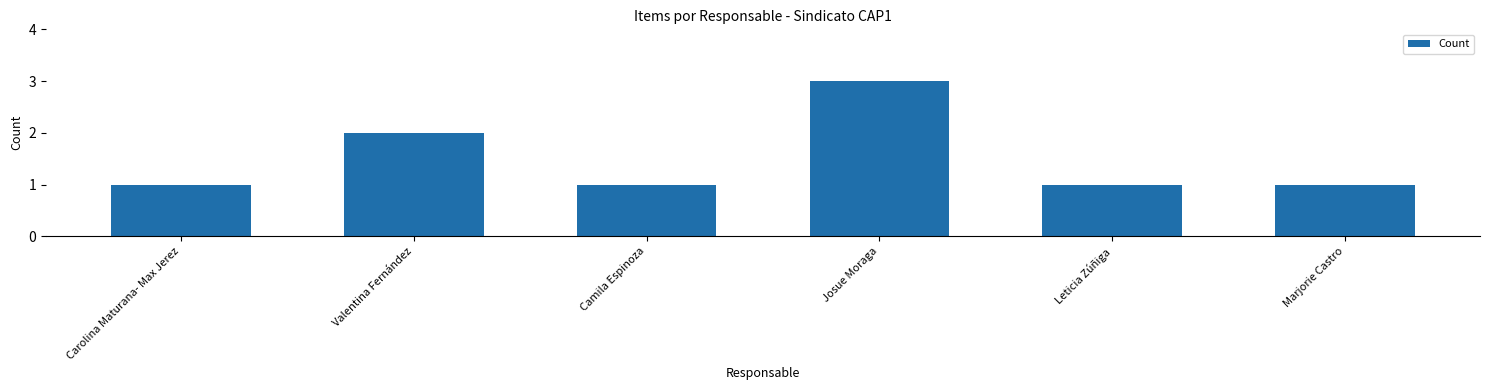

What is the greatest value displayed?

3